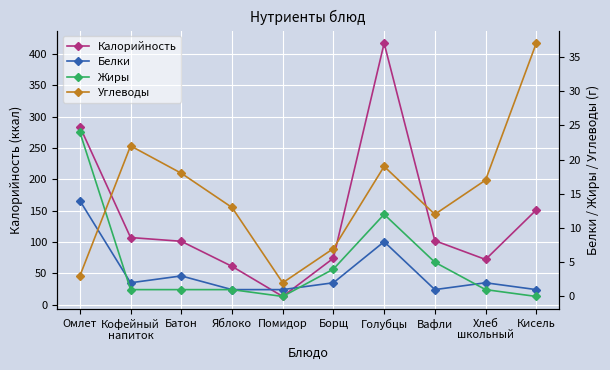

How many times do Белки and Углеводы cross each other?

1